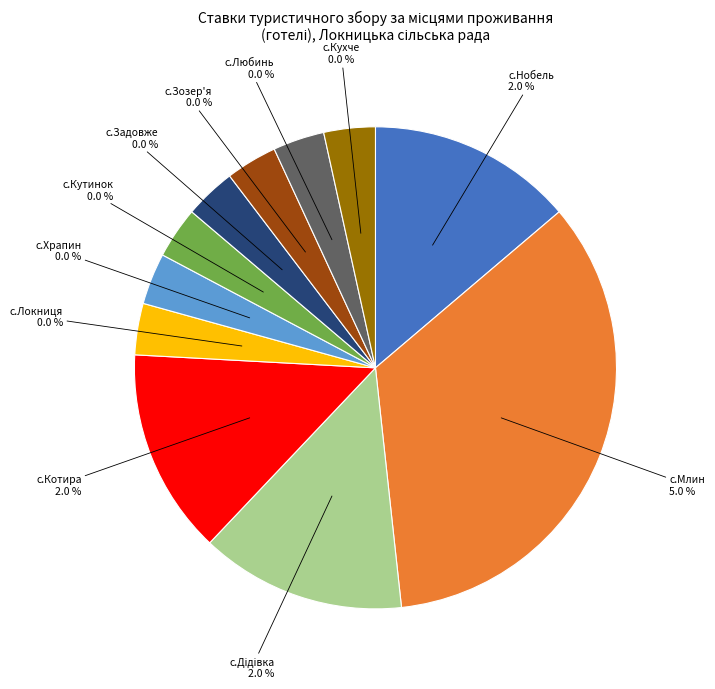

Is it true that с.Локниця is 0% of the pie?

True